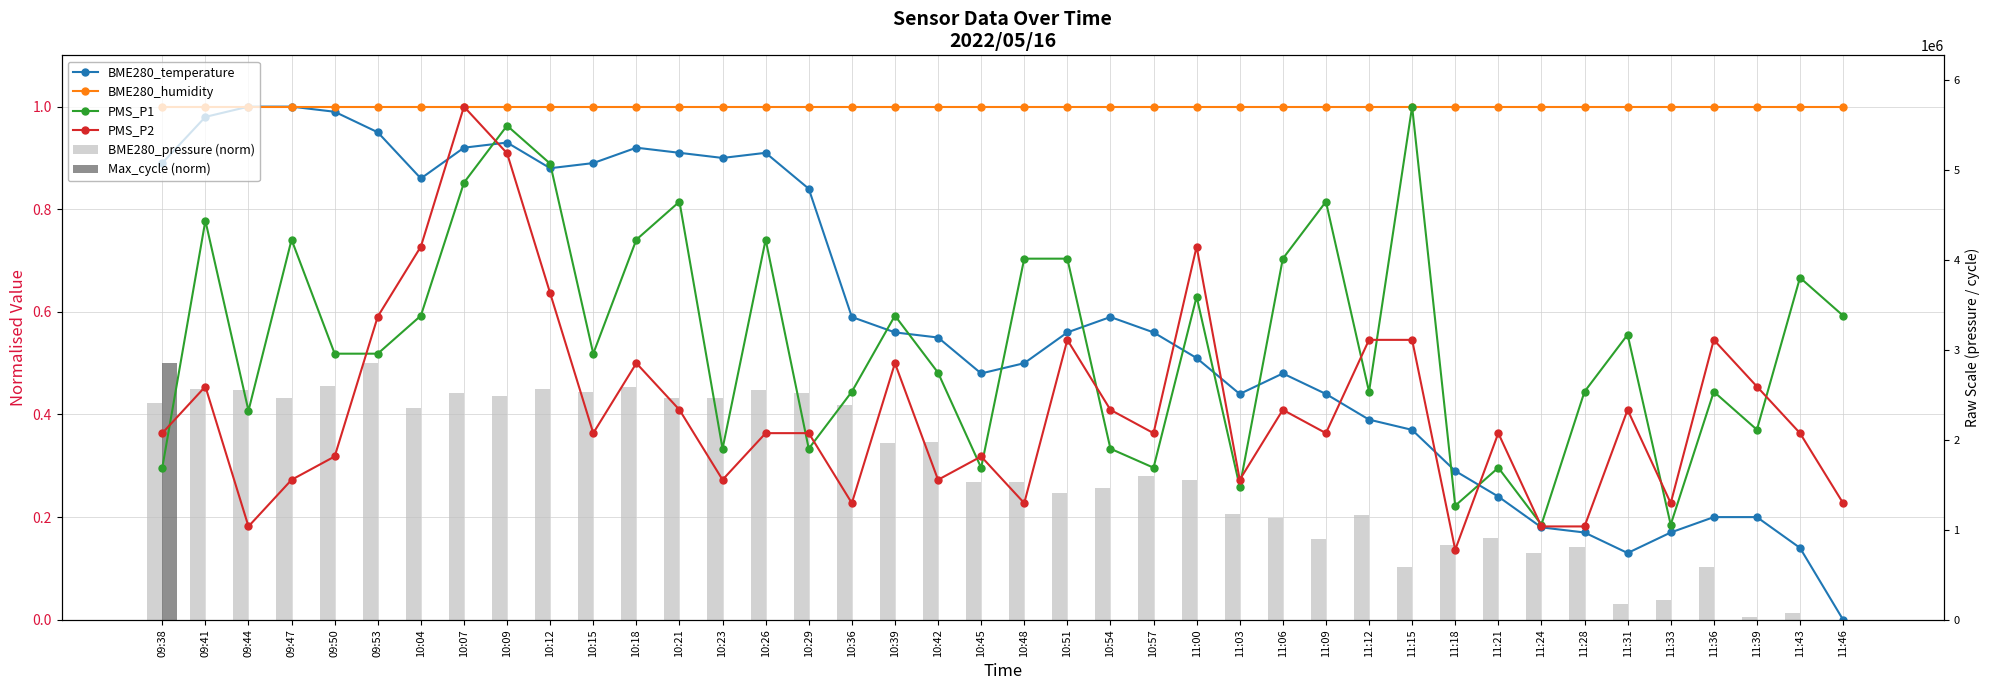

Rank the series by their maximum value, from lowest to highest.

BME280_pressure (norm), Max_cycle (norm), BME280_temperature, BME280_humidity, PMS_P1, PMS_P2